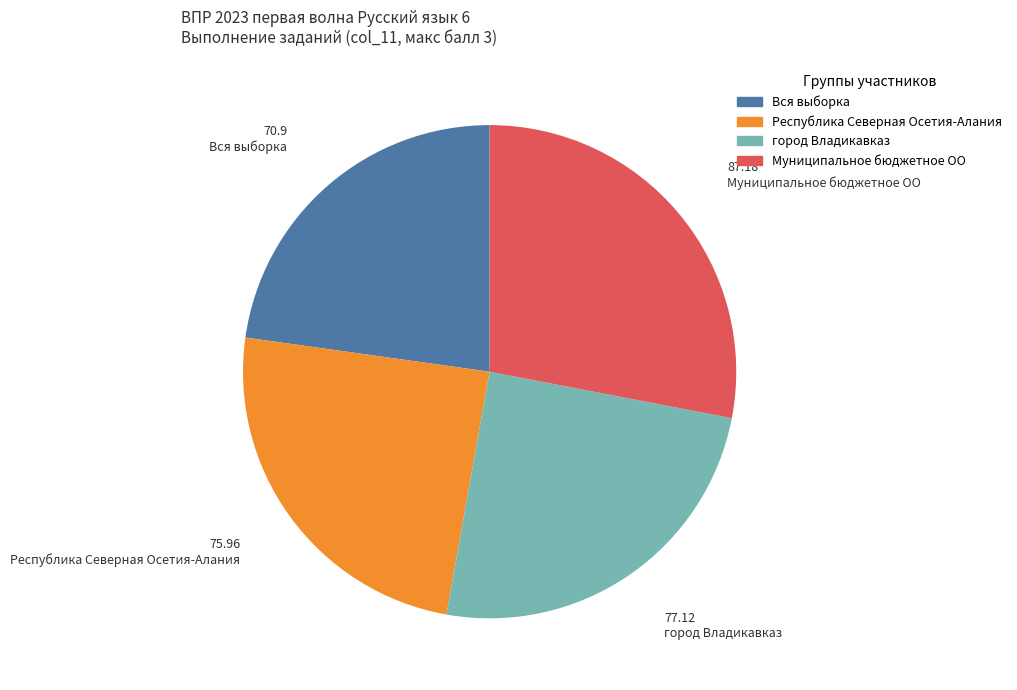

Is it true that Республика Северная Осетия-Алания is 24% of the pie?

True